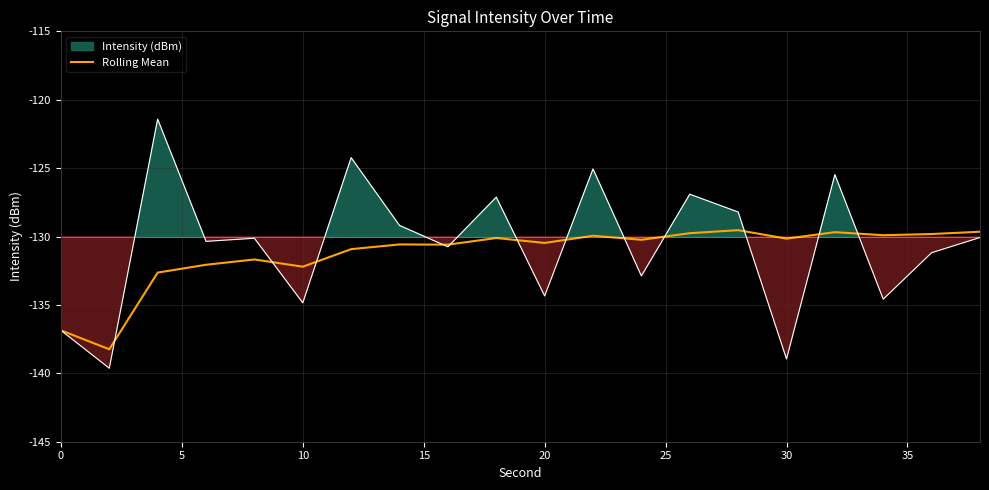

The Rolling Mean series shows -53.3 at 0. True or false?

False